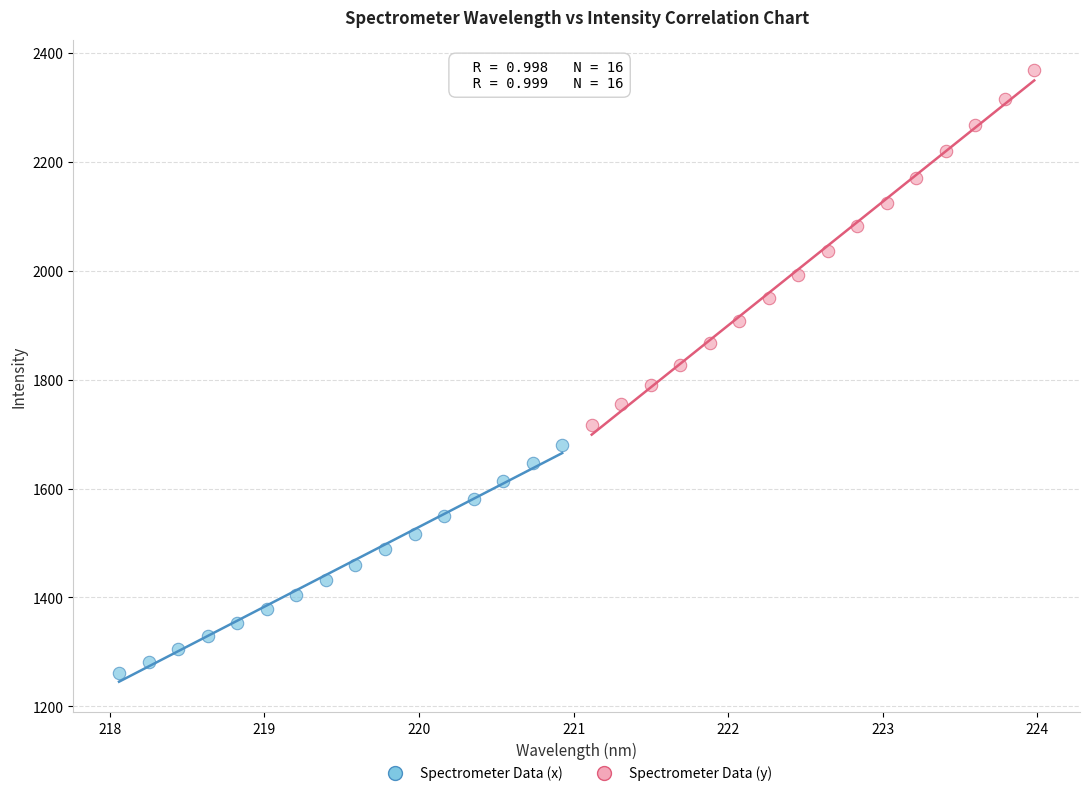

Which series reaches the maximum Y coordinate?

Spectrometer Data (y)